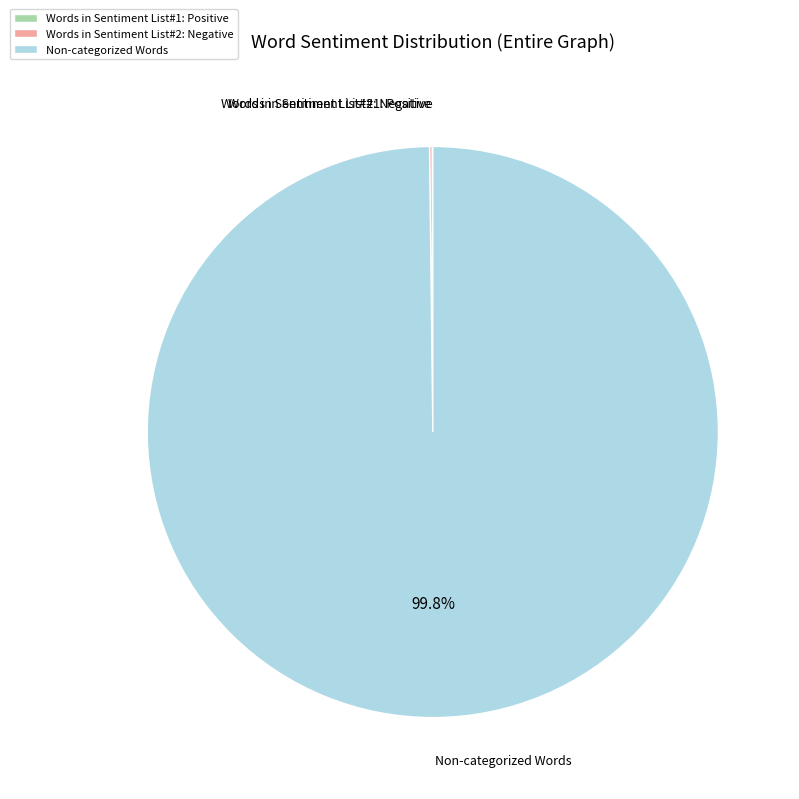

Is there any slice that represents more than half of the pie?

Yes